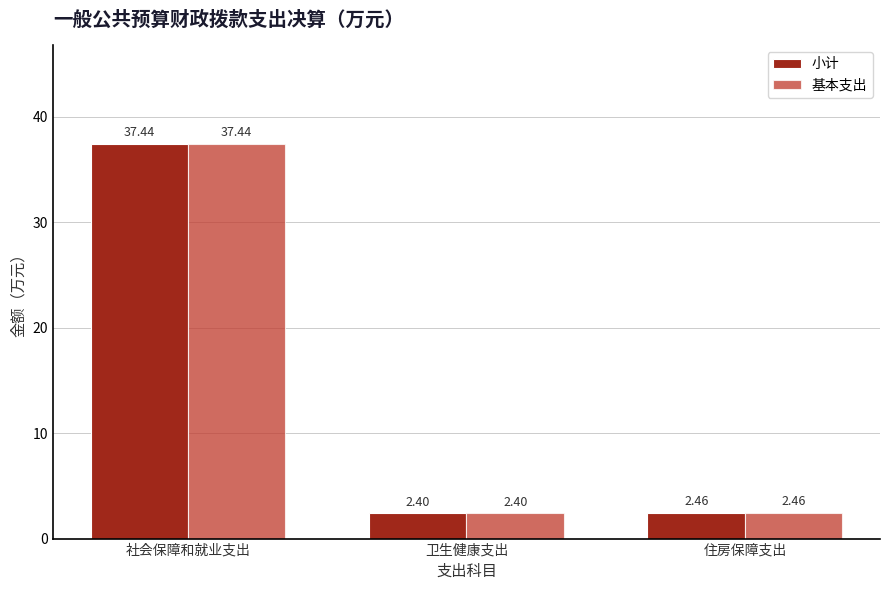

Which label corresponds to the smallest value in the chart?

卫生健康支出